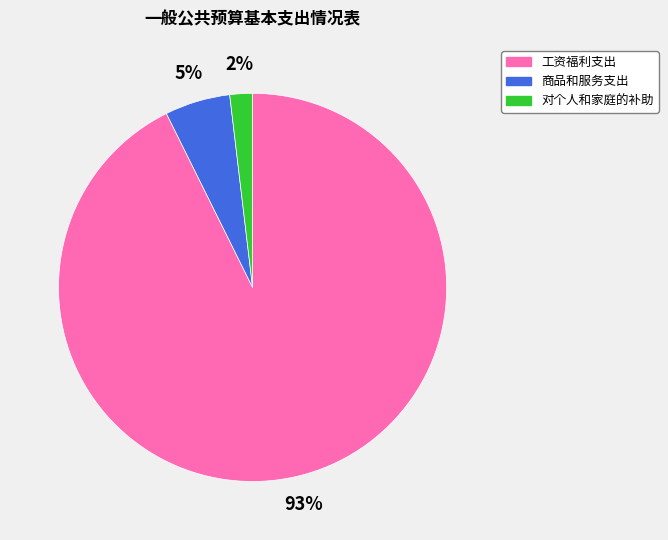

Rank the categories by value from lowest to highest.

对个人和家庭的补助, 商品和服务支出, 工资福利支出